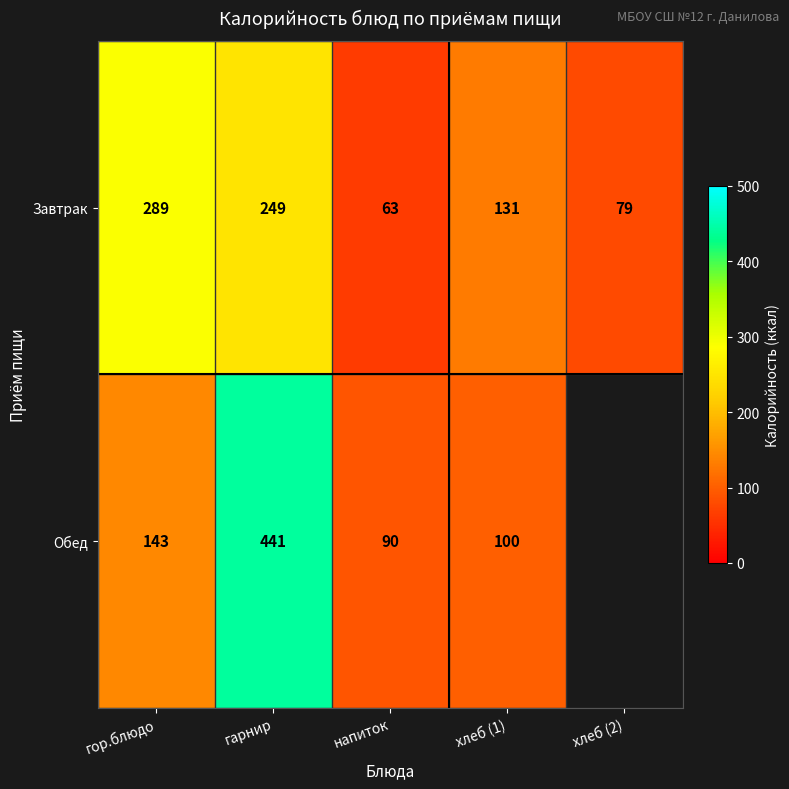

At which label is Завтрак closest to 176?

хлеб (1)